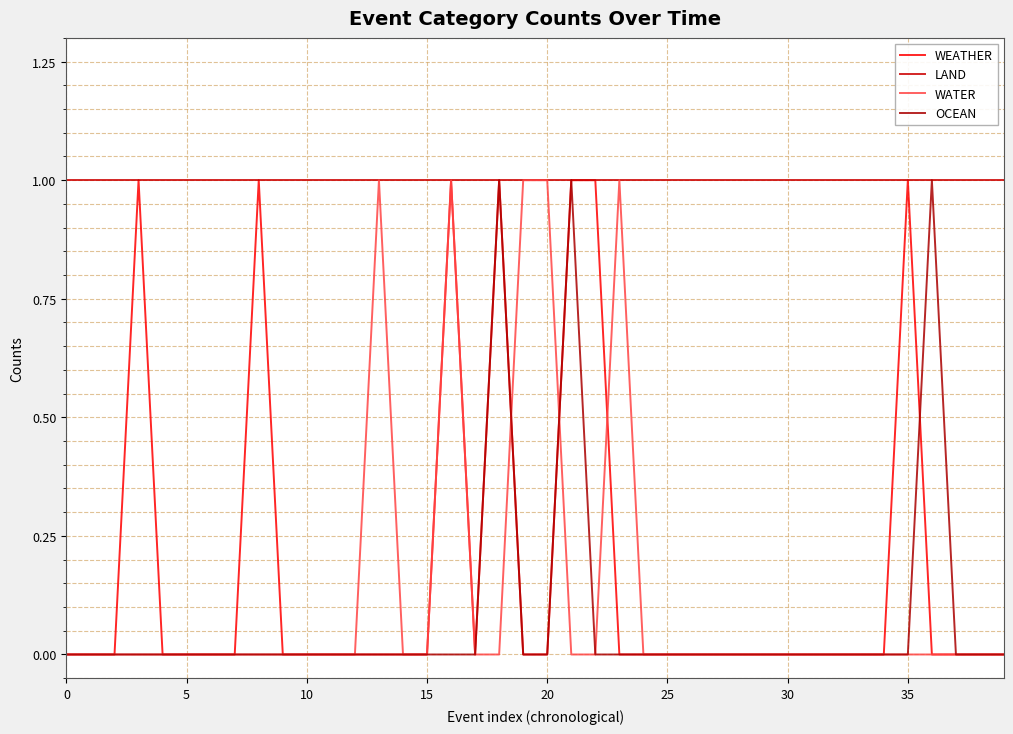

How many lines are shown in the chart?

4